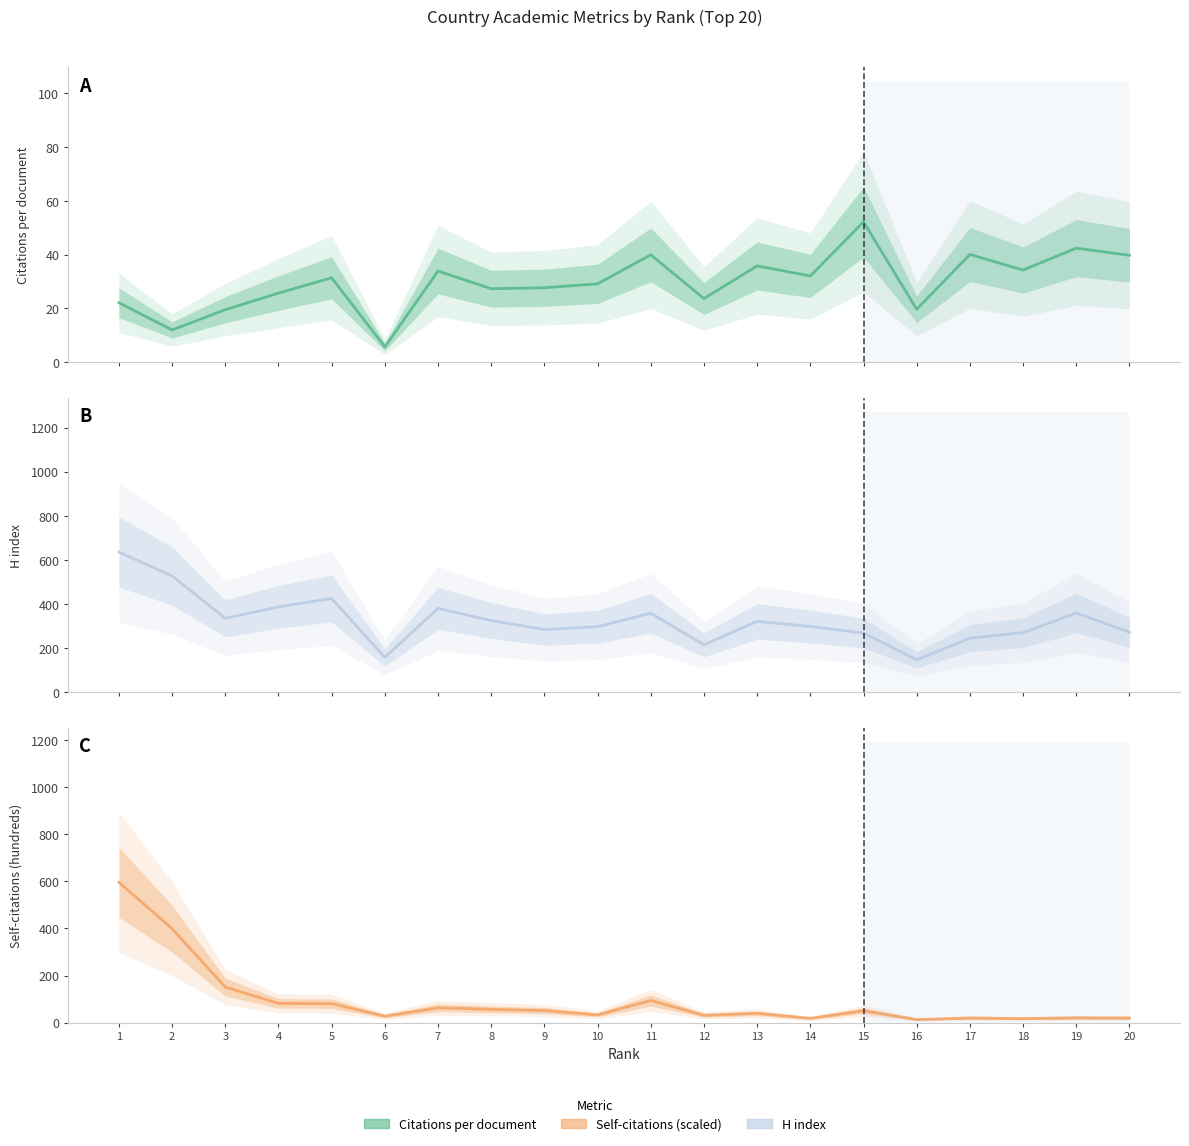

Is the value of H index (central) at 12 greater than the value of Self-citations (hundreds) (central) at 18?

Yes